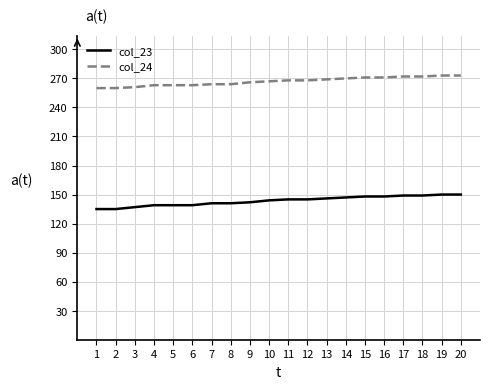

Which series has the largest range (max minus min)?

col_23